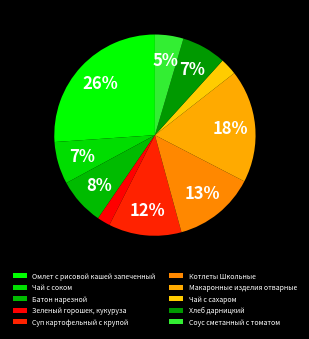

Is Зеленый горошек, кукуруза the majority of the pie?

No